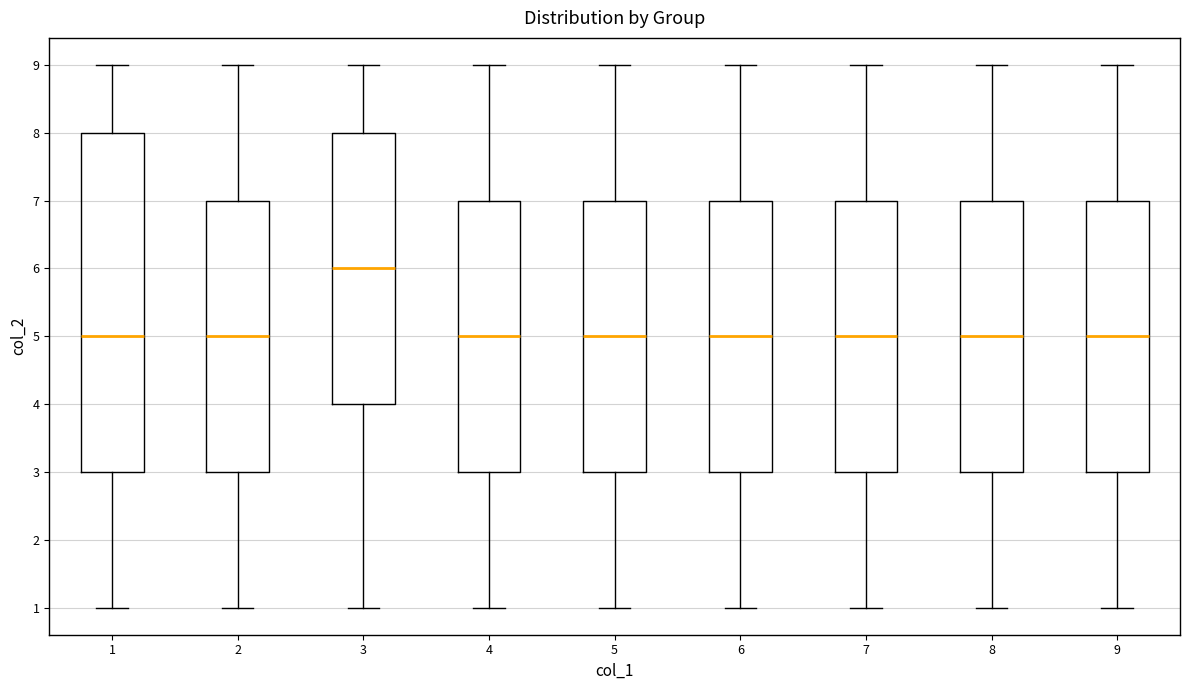

Reading left to right, read every box against the y-axis: the position of its median line, the range the box covers, and the ends of its whiskers. The values are not printed on the chart, so give them approximately, as read against the axis.

1: median 5, box 3 to 8, whiskers 1 to 9
2: median 5, box 3 to 7, whiskers 1 to 9
3: median 6, box 4 to 8, whiskers 1 to 9
4: median 5, box 3 to 7, whiskers 1 to 9
5: median 5, box 3 to 7, whiskers 1 to 9
6: median 5, box 3 to 7, whiskers 1 to 9
7: median 5, box 3 to 7, whiskers 1 to 9
8: median 5, box 3 to 7, whiskers 1 to 9
9: median 5, box 3 to 7, whiskers 1 to 9